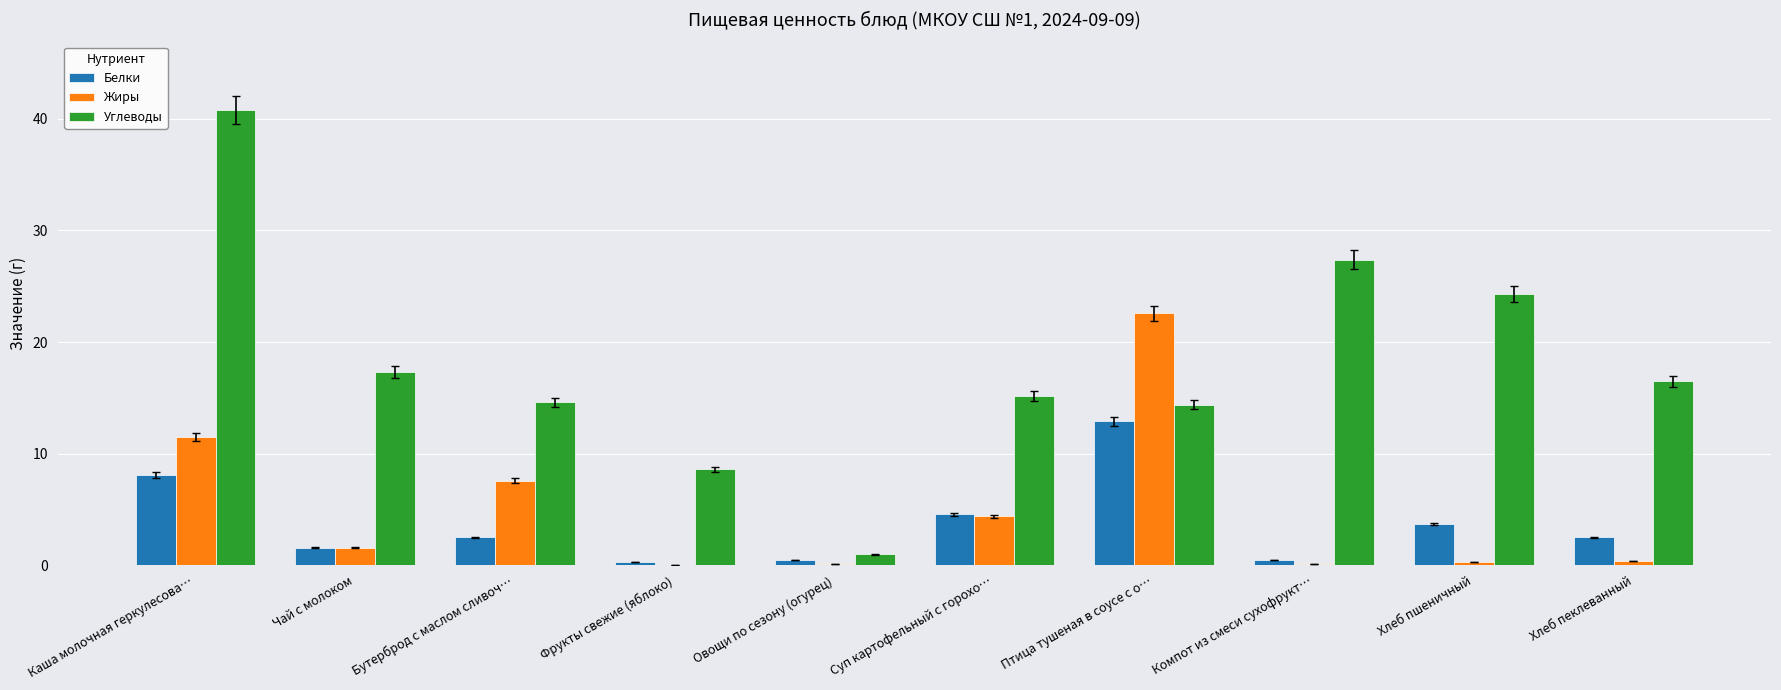

Does the chart contain stacked bars?

No